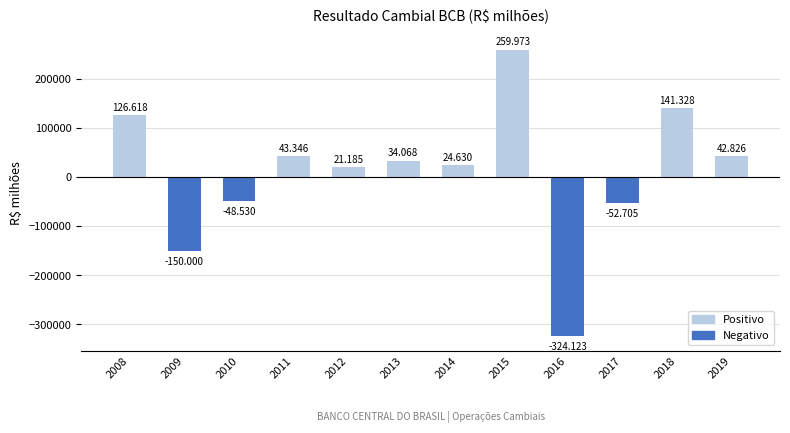

What is the value of the 1st bar from the left?

126617.8